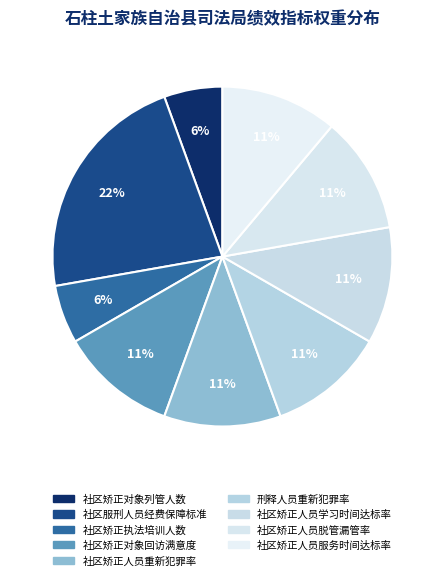

What is the largest slice in the pie chart?

社区服刑人员经费保障标准